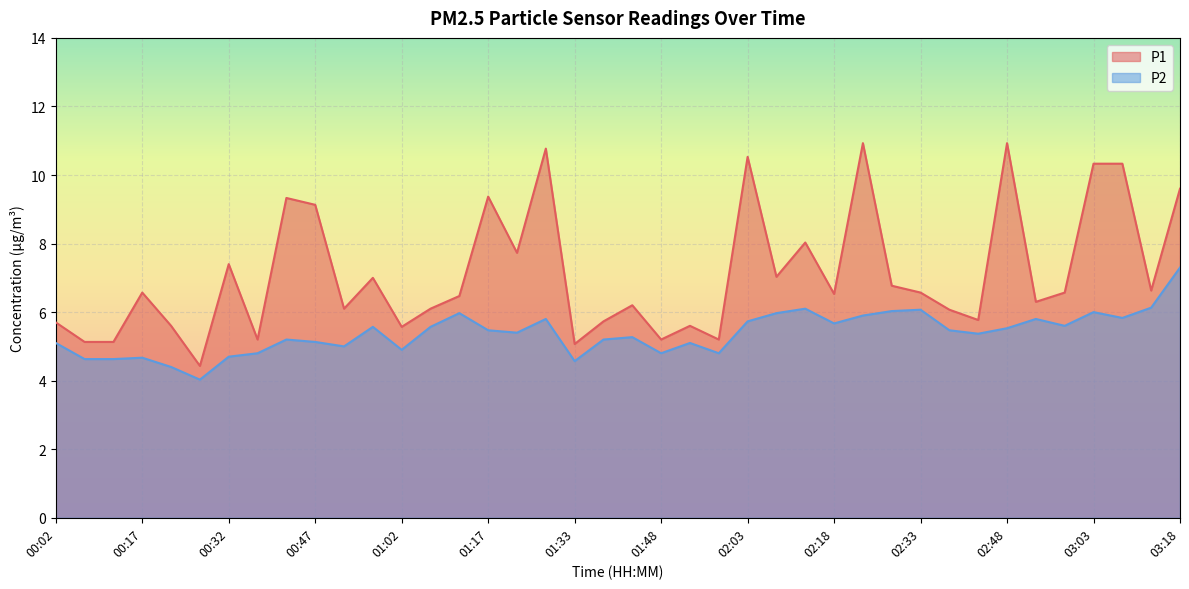

Where does the P2 series first go above 5?

00:02